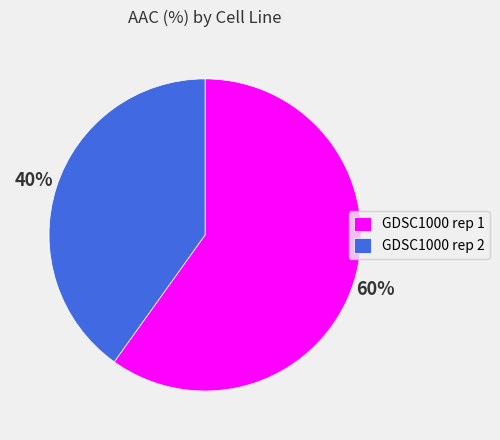

Do GDSC1000 rep 2 and GDSC1000 rep 1 together represent more than half of the pie?

Yes